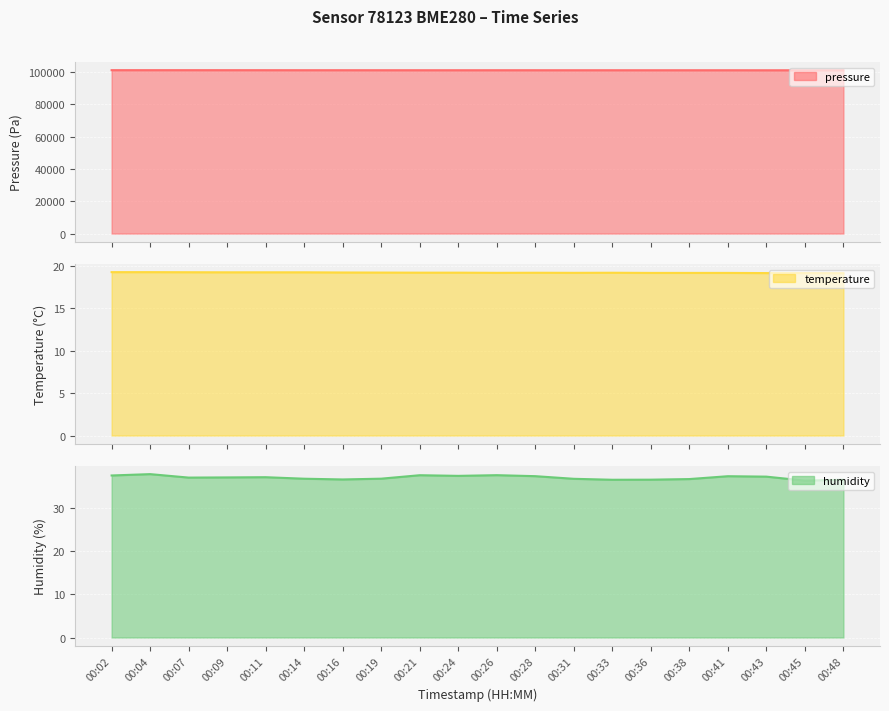

True or false: pressure line has a value of 148520.1 at 00:31.

False